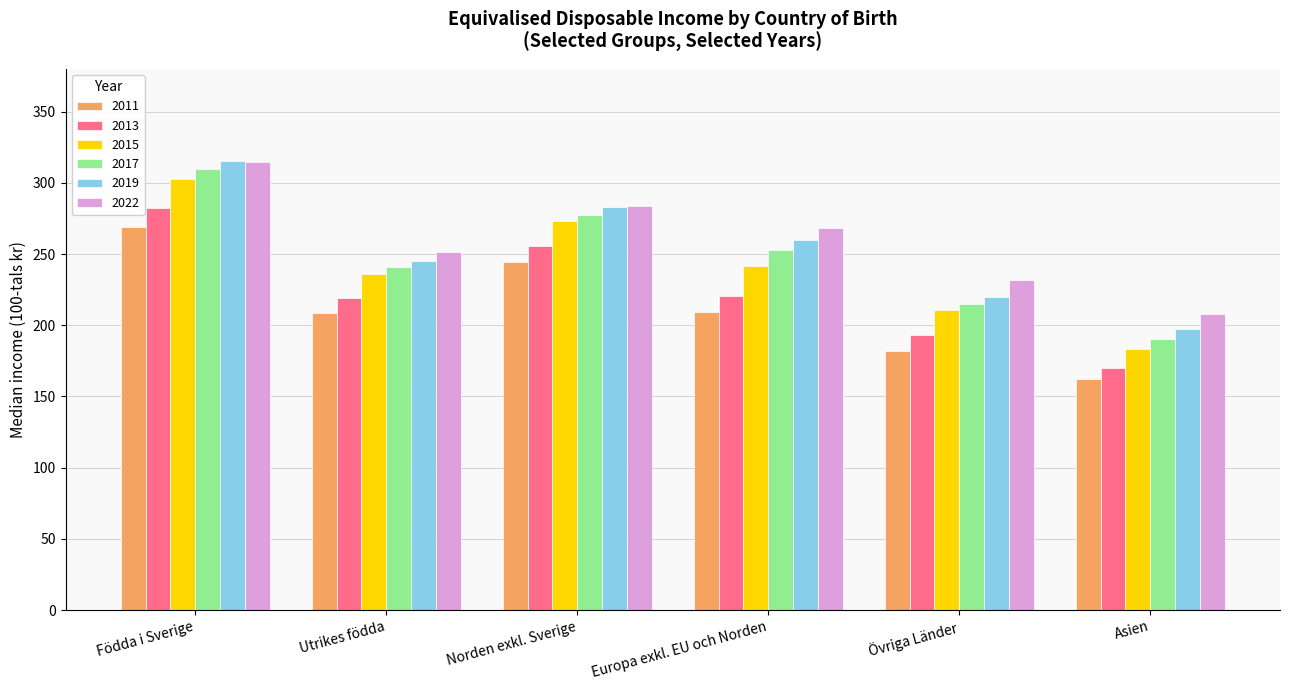

What is the minimum value for 2011?

162.0